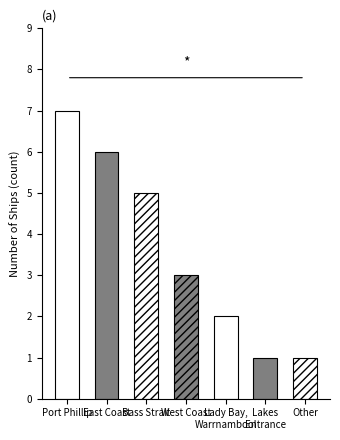

What value does the data have at West Coast?

3